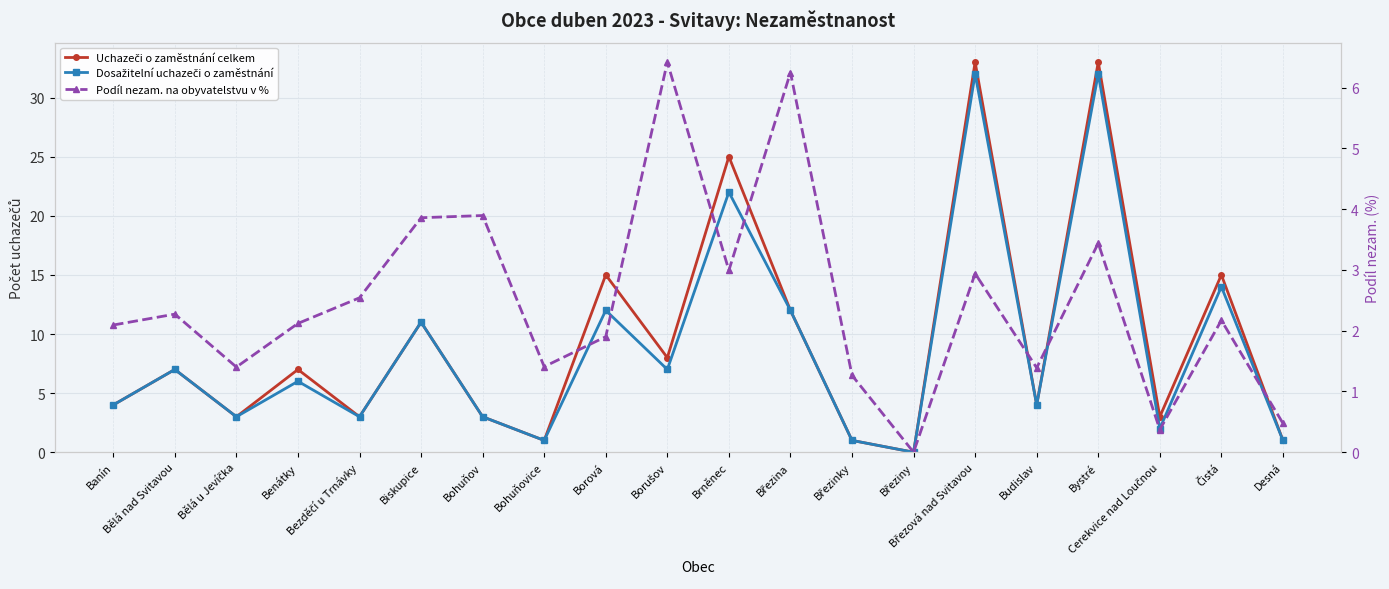

What is the sum of all Dosažitelní uchazeči o zaměstnání values?

177.0